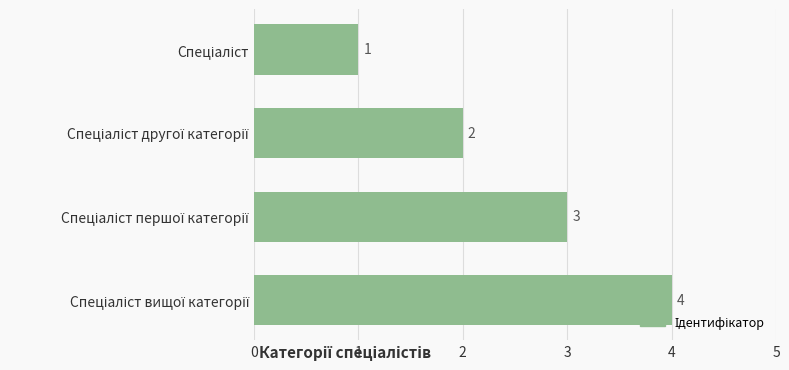

What is the difference between the maximum and minimum values?

3